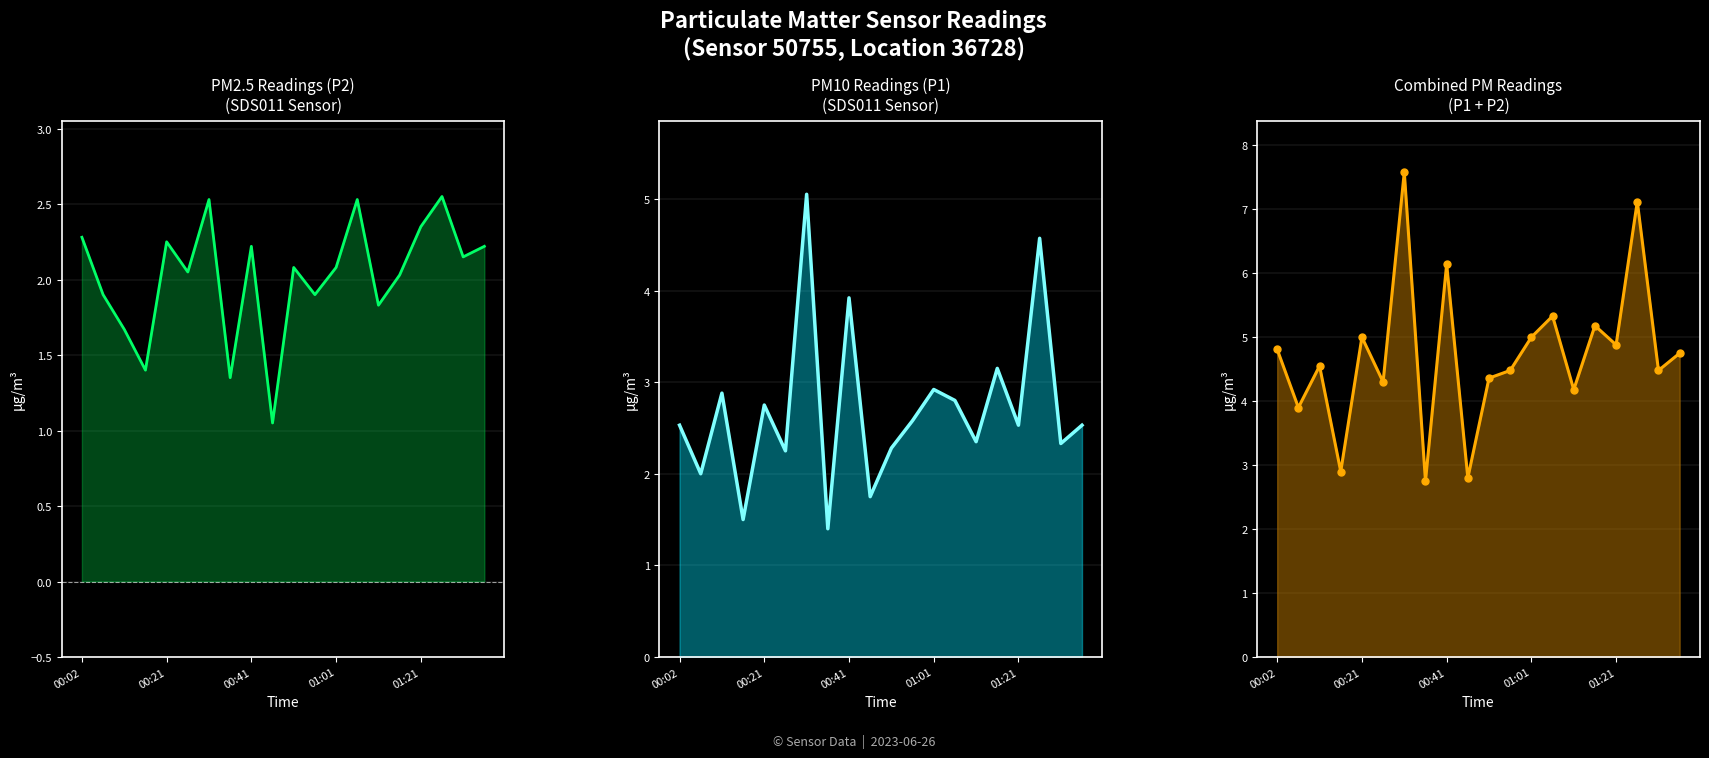

At how many categories does at least one series exceed 2?

20